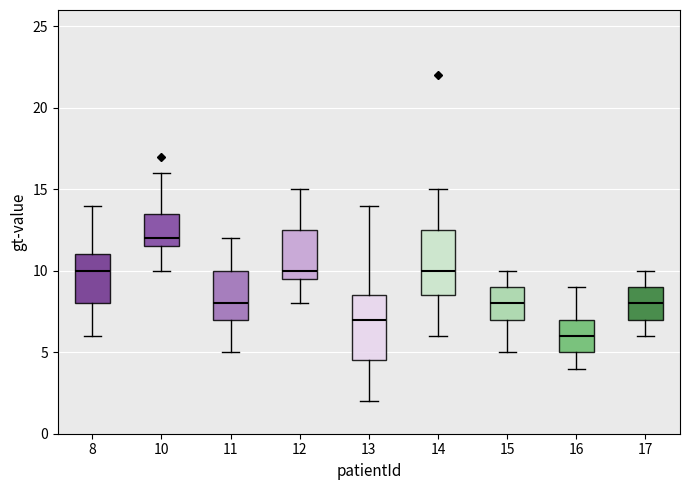

Reading left to right, read every box against the y-axis: the position of its median line, the range the box covers, and the ends of its whiskers. The values are not printed on the chart, so give them approximately, as read against the axis.

8: median 10.0, box 8.0 to 11.0, whiskers 6.0 to 14.0
10: median 12.0, box 11.5 to 13.5, whiskers 10.0 to 16.0
11: median 8.0, box 7.0 to 10.0, whiskers 5.0 to 12.0
12: median 10.0, box 9.5 to 12.5, whiskers 8.0 to 15.0
13: median 7.0, box 4.5 to 8.5, whiskers 2.0 to 14.0
14: median 10.0, box 8.5 to 12.5, whiskers 6.0 to 15.0
15: median 8.0, box 7.0 to 9.0, whiskers 5.0 to 10.0
16: median 6.0, box 5.0 to 7.0, whiskers 4.0 to 9.0
17: median 8.0, box 7.0 to 9.0, whiskers 6.0 to 10.0